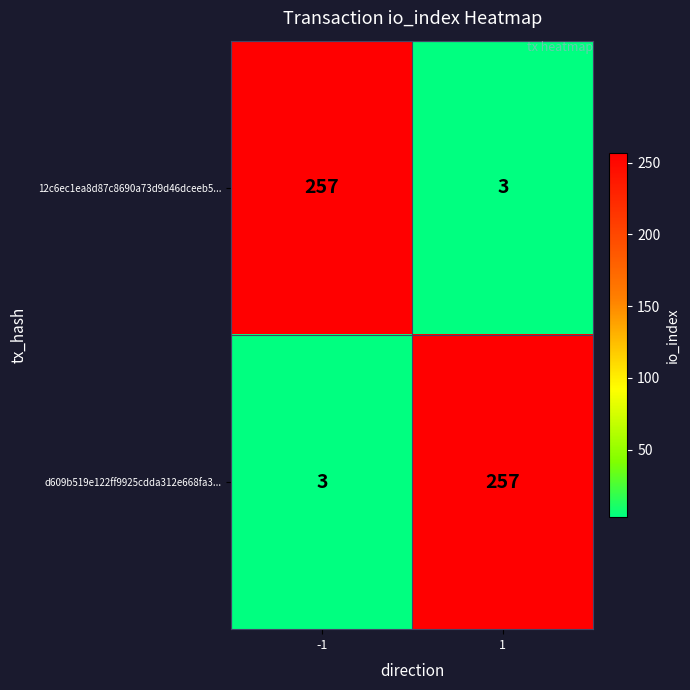

What is the lowest value of the d609b519e122ff9925cdda312e668fa3... series?

3